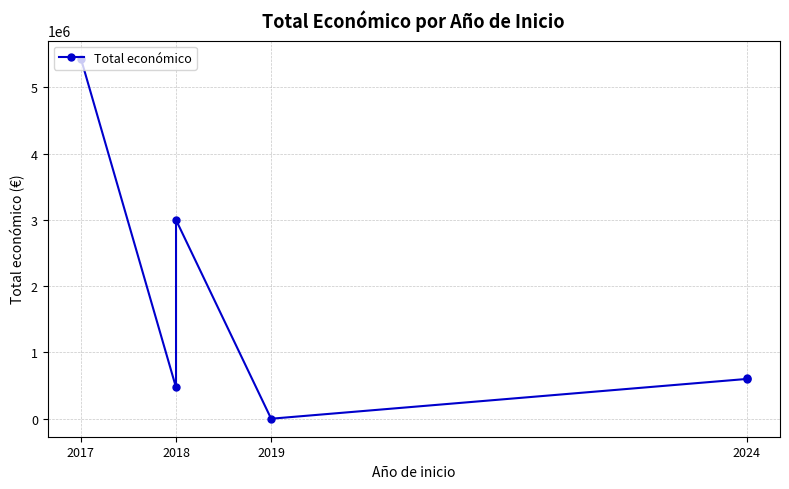

Reading left to right, extract all data points from this chart.

5433552	471472	2999012	0	600000	615375